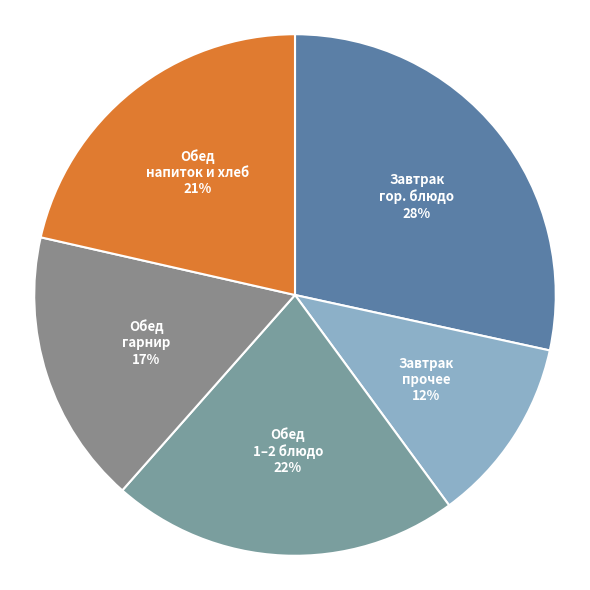

Count the number of slices in the pie.

5